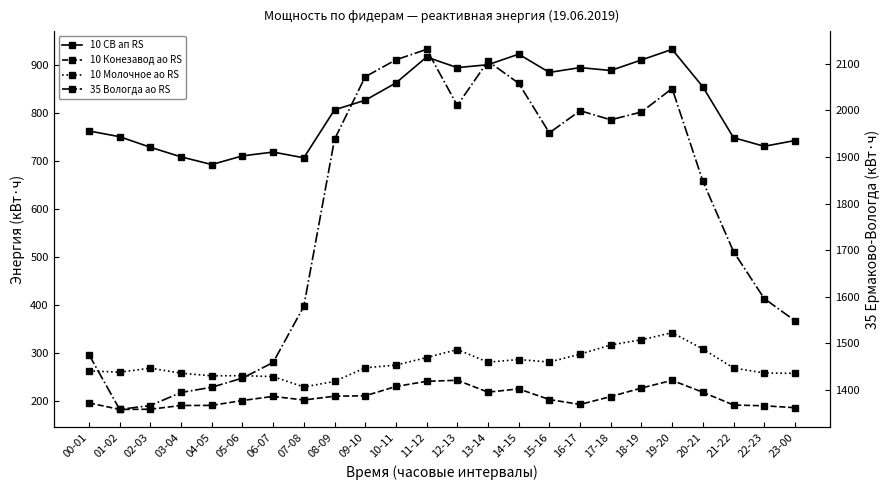

At 05-06, list the series in order from smallest to largest.

10 Ермаково-Конезавод ао RS (col_14), 10 Ермаково-Молочное ао RS (col_16), 10 Ермаково СВ ап RS (col_1), 35 Ермаково-Вологда ао RS (col_38)